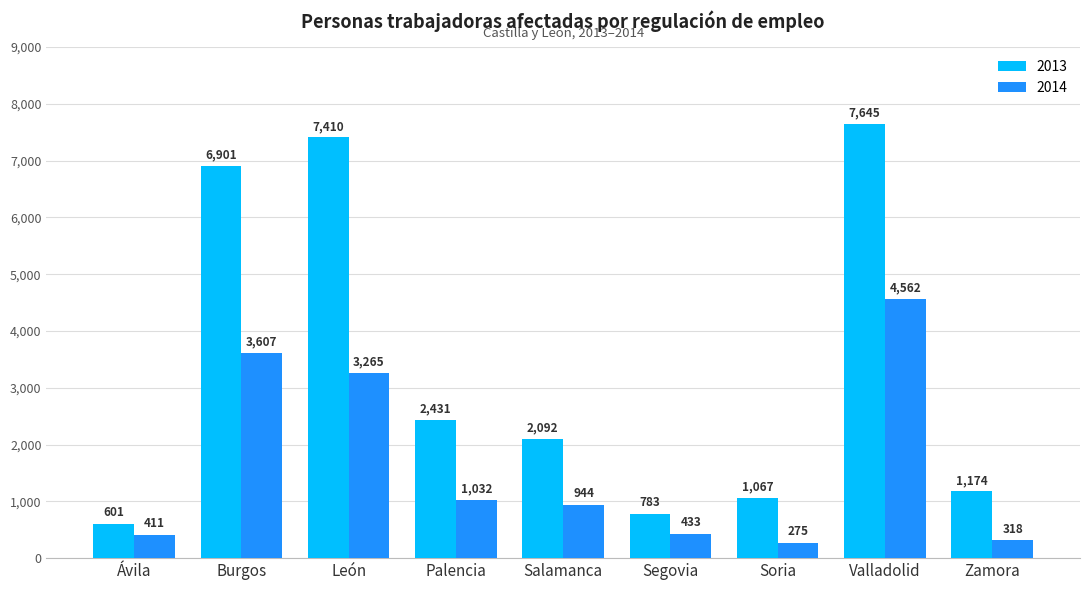

Rank the series by their maximum value, from lowest to highest.

2014, 2013